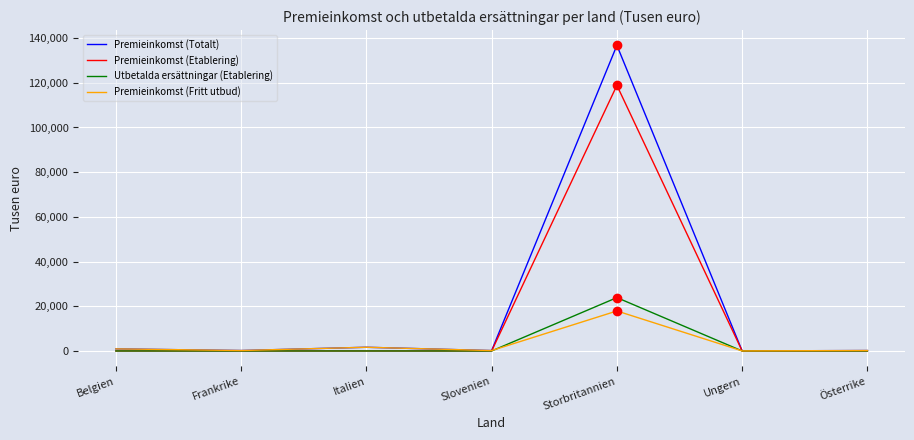

What is the maximum value for Utbetalda ersättningar (Etablering)?

23874.5